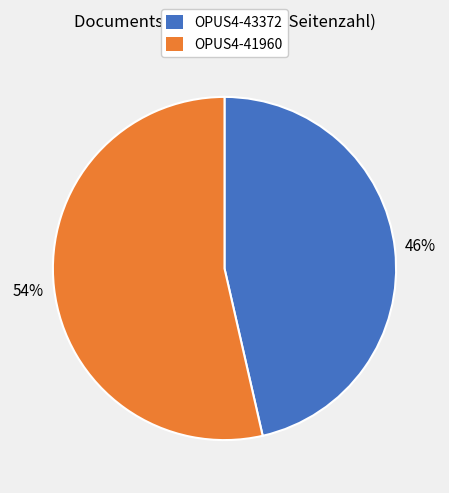

To the nearest percent, what portion does OPUS4-41960 represent?

54%